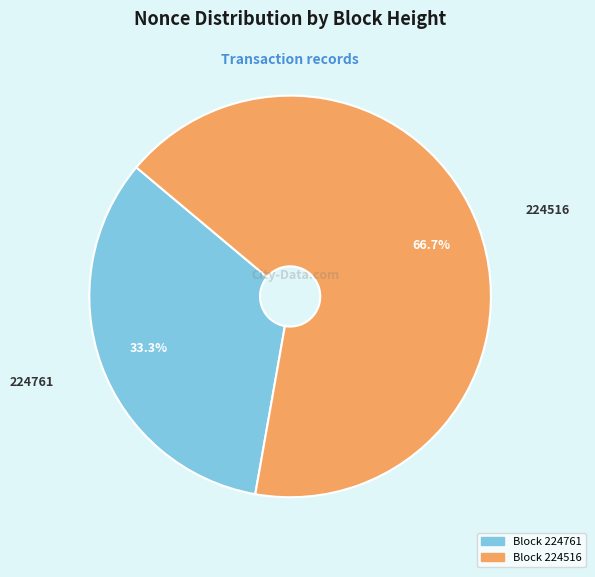

To the nearest percent, what is the average slice percentage?

50%